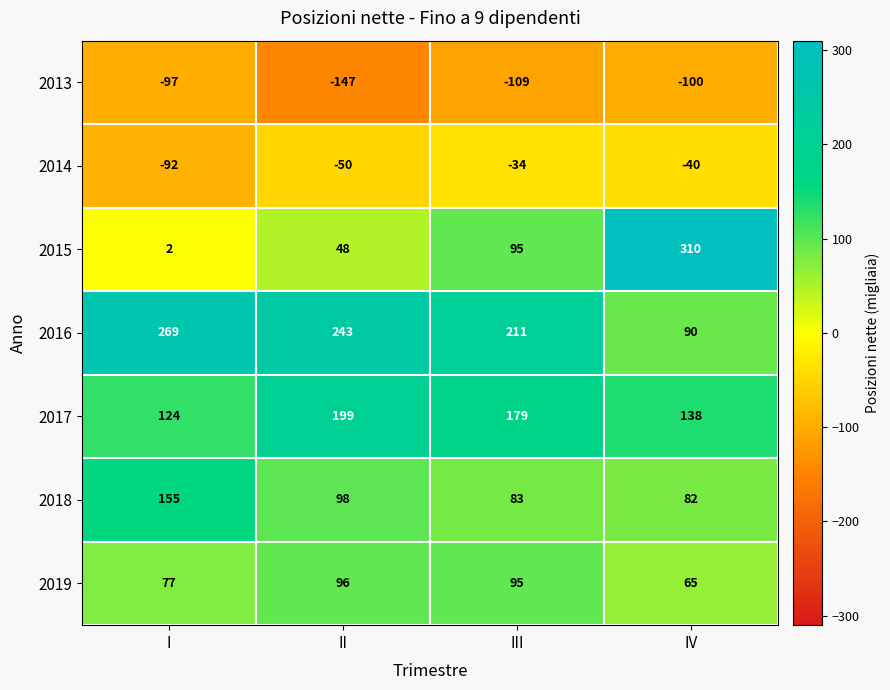

What is the difference between the maximum and minimum values in the 2013 series?

50